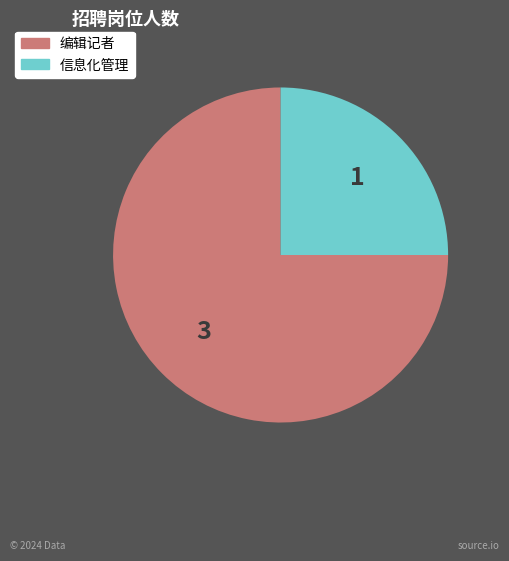

Rank the categories by value from lowest to highest.

信息化管理, 编辑记者